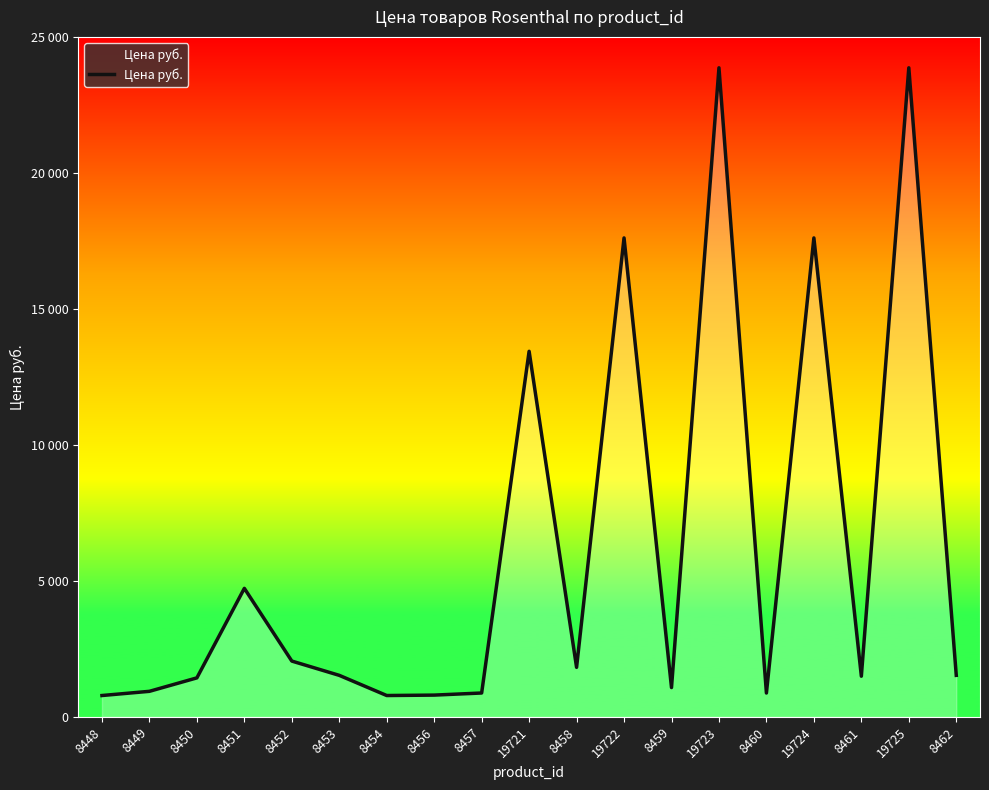

Is this an area chart (filled region under the line)?

Yes